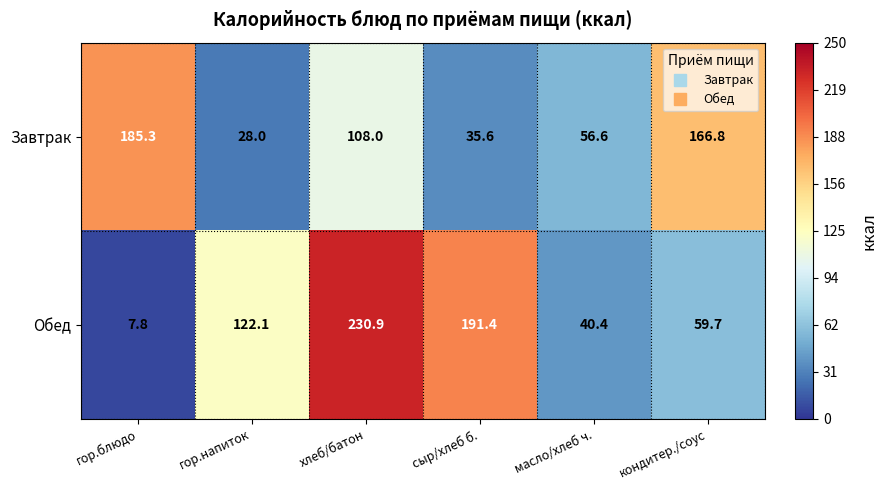

What is the average value of the Обед series?

108.7